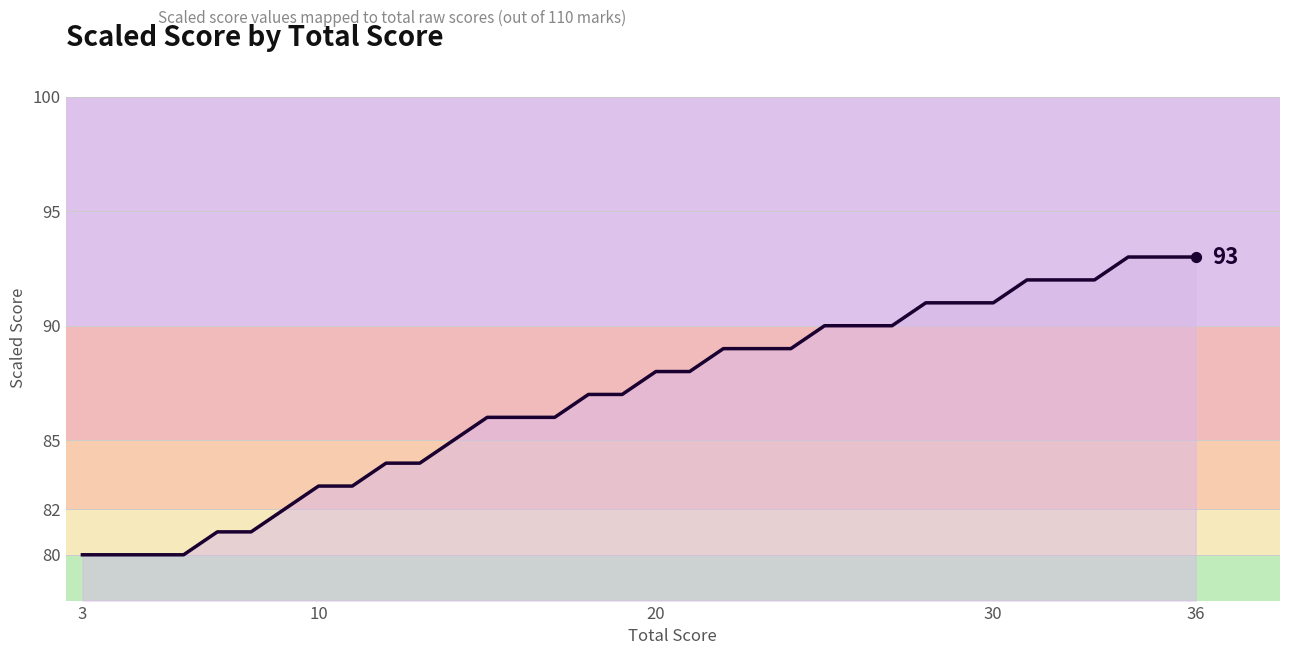

What is the difference between the maximum and minimum values?

13